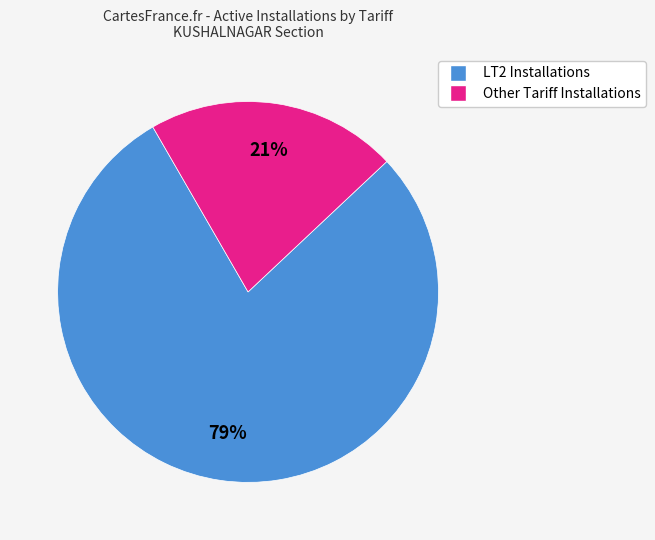

To the nearest percent, what is the average slice percentage?

50%